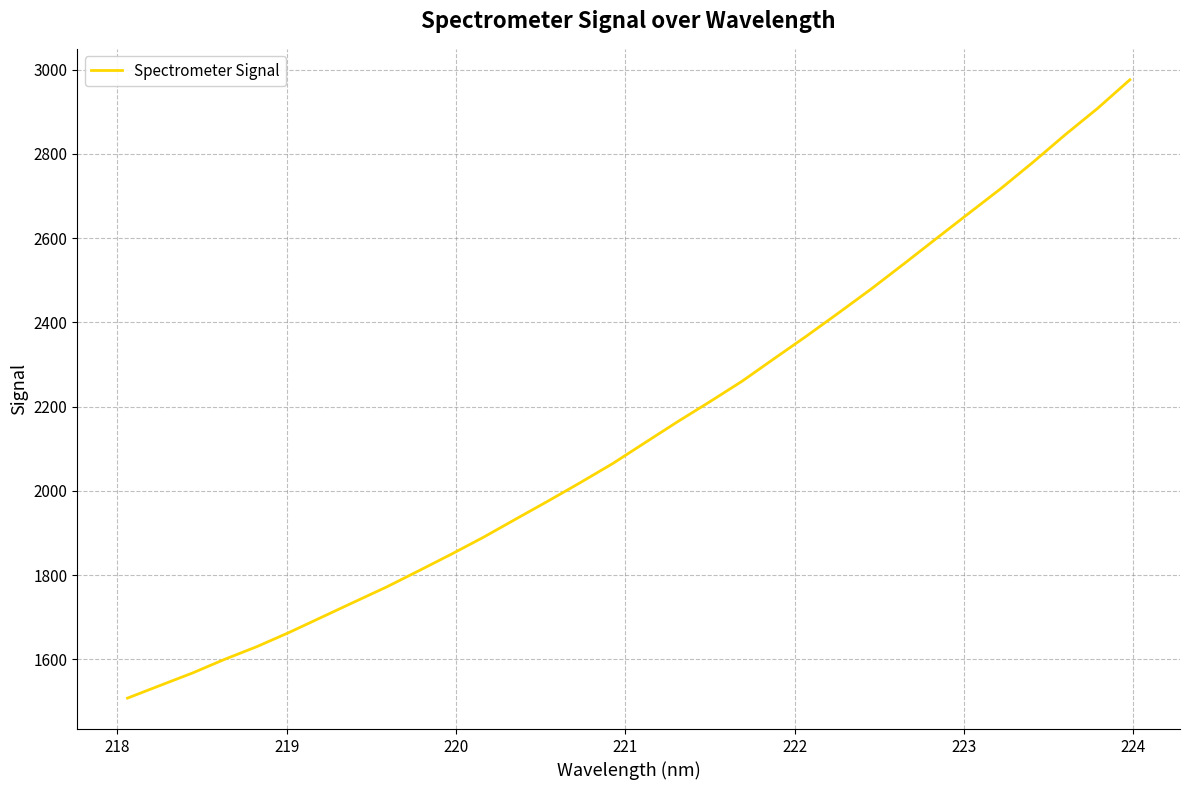

What is the smallest value displayed?

1507.9